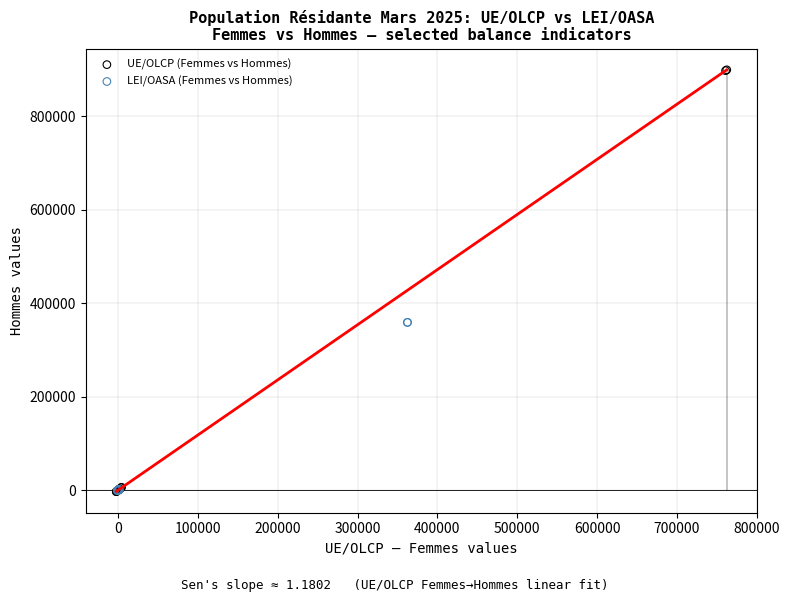

Which series has the widest spread of Y values?

UE/OLCP (Femmes vs Hommes)